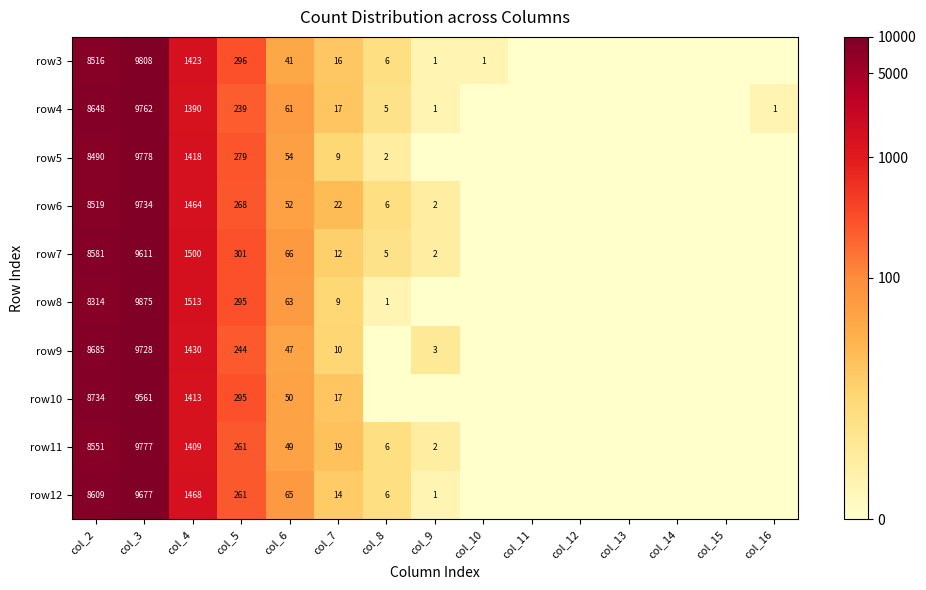

Rank the series at col_2 from lowest to highest value.

row8, row5, row3, row6, row11, row7, row12, row4, row9, row10